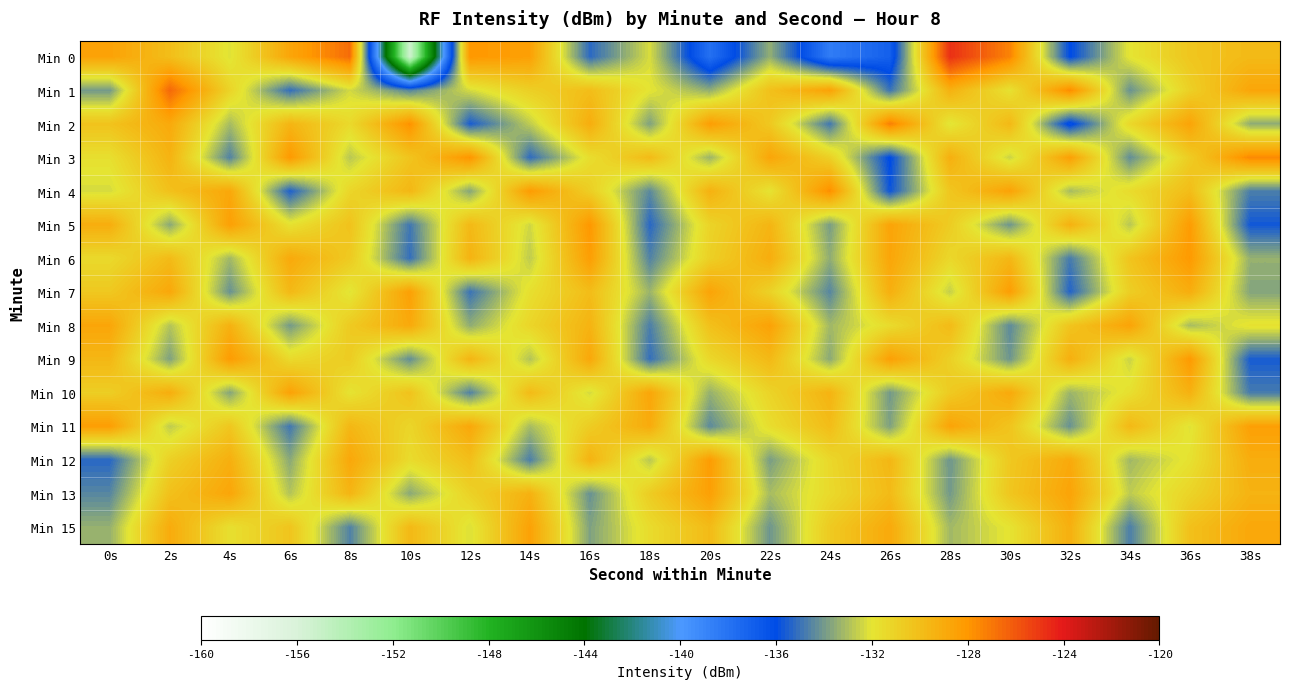

Rank the series by their maximum value, from lowest to highest.

Min 8, Min 10, Min 15, Min 13, Min 7, Min 11, Min 12, Min 6, Min 9, Min 5, Min 4, Min 3, Min 2, Min 1, Min 0